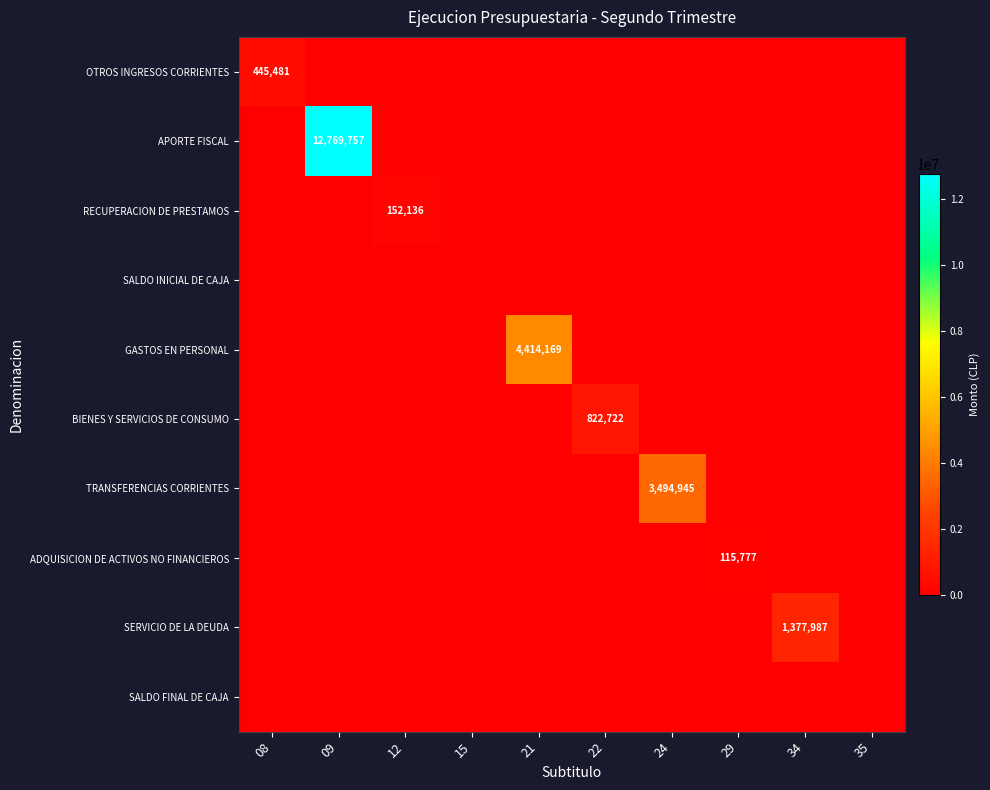

List the labels in order of SERVICIO DE LA DEUDA value, largest first.

34, 08, 09, 12, 15, 21, 22, 24, 29, 35